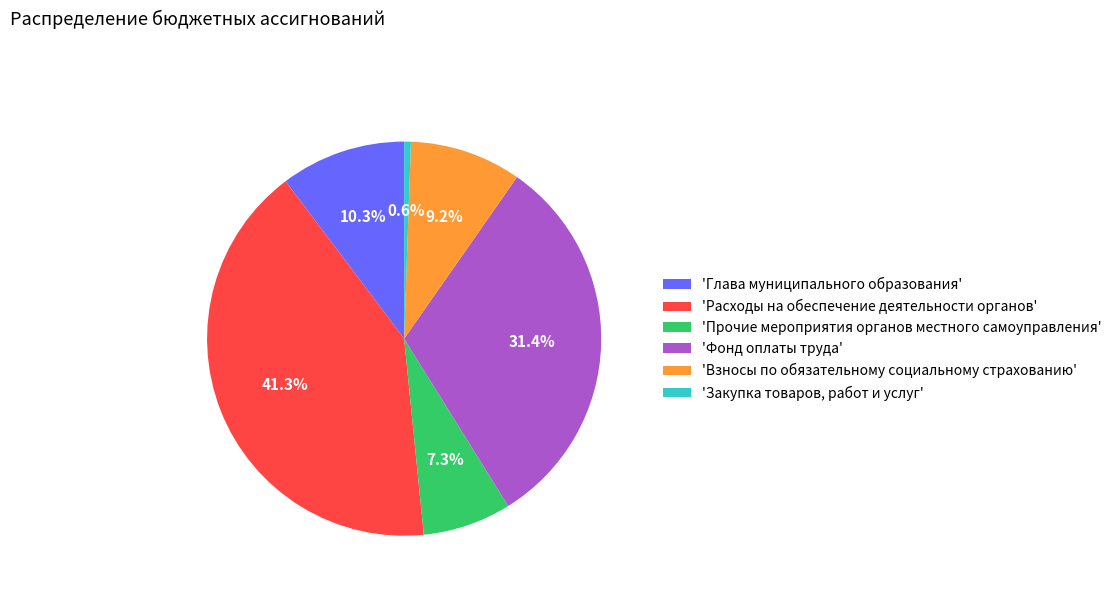

Which category has the smallest portion of the pie?

'Закупка товаров, работ и услуг'